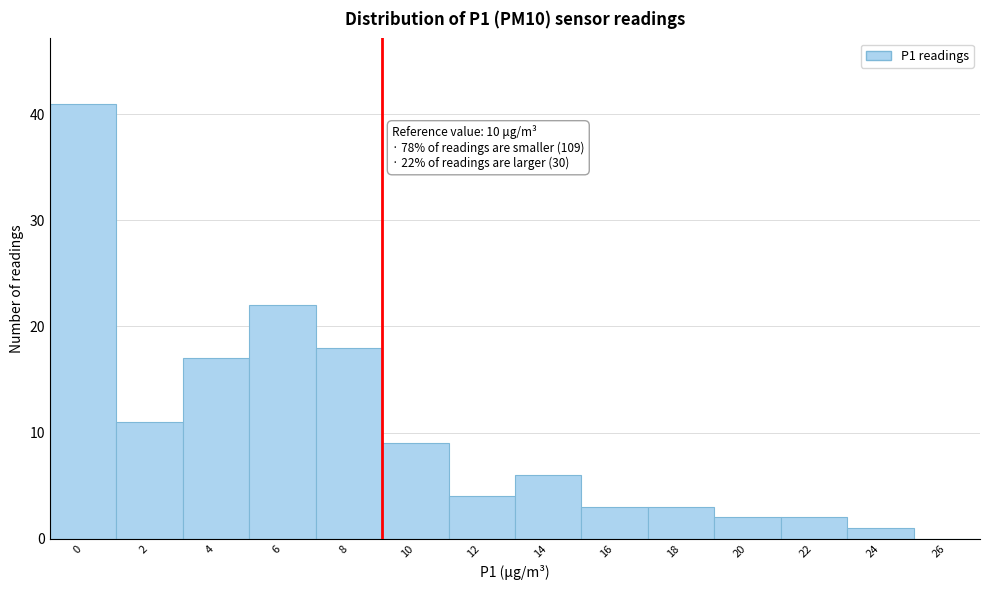

Reading left to right, list all the values displayed in this chart.

0=41	2=11	4=17	6=22	8=18	10=9	12=4	14=6	16=3	18=3	20=2	22=2	24=1	26=0